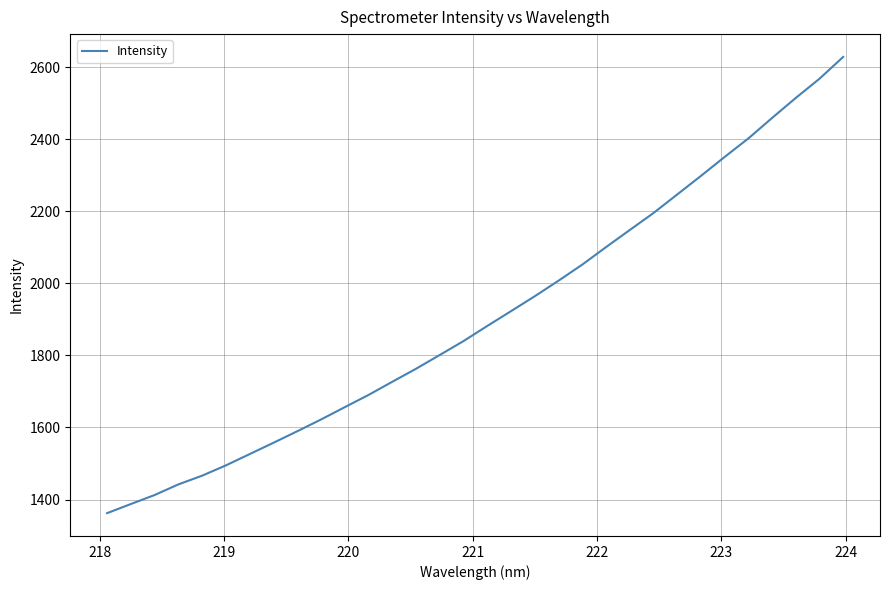

What is the difference between the maximum and minimum values?

1266.2